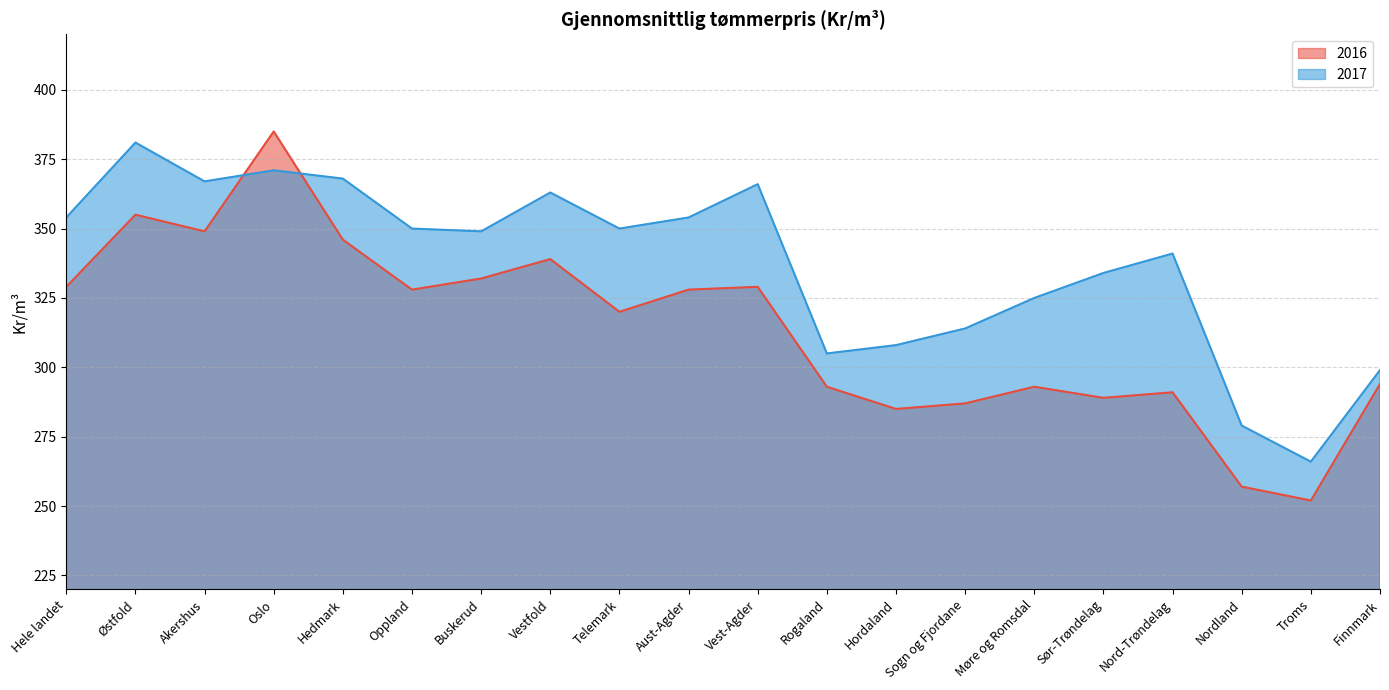

What is the minimum value shown in the chart?

252